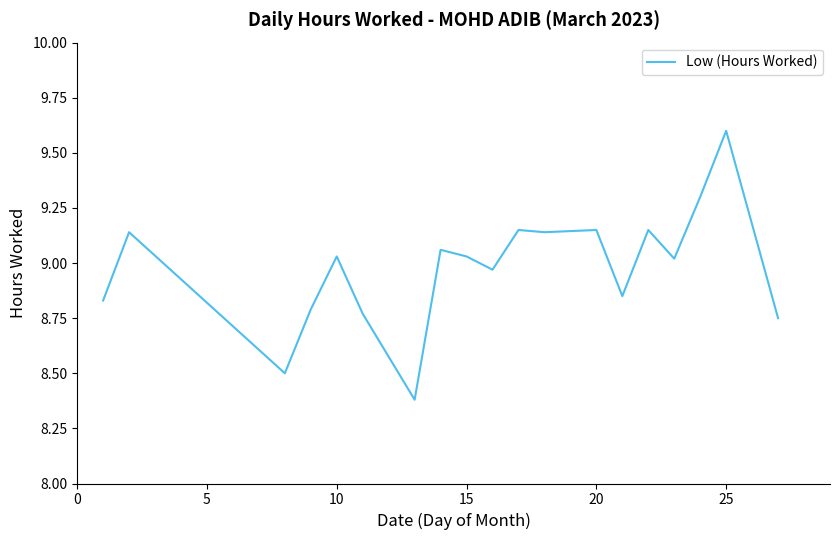

Does the chart have visible grid lines?

No